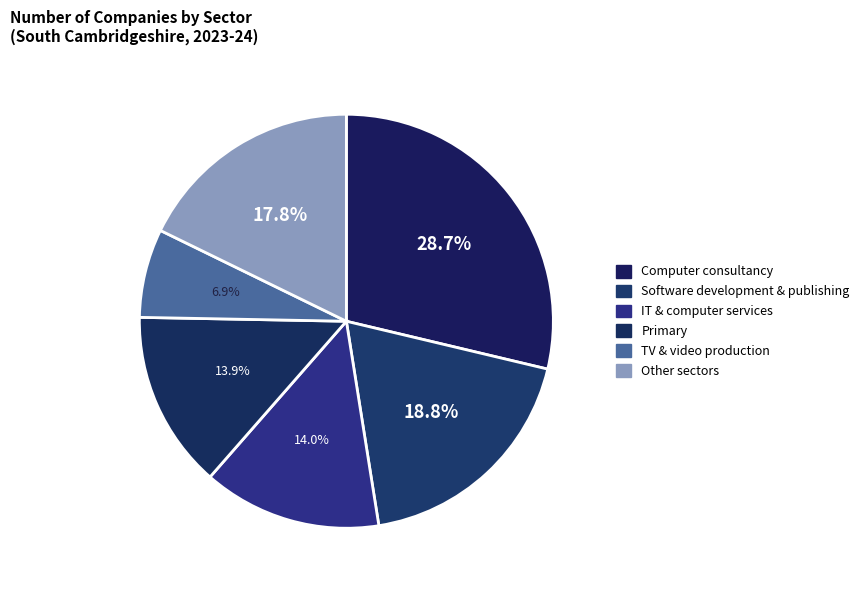

How many segments does this pie chart have?

6